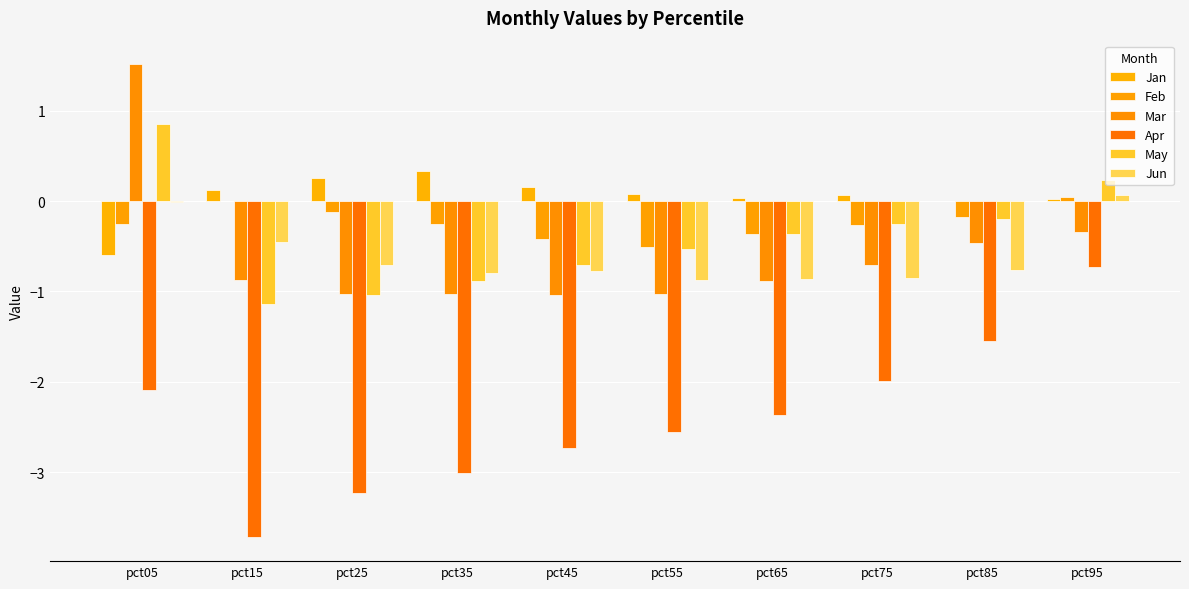

At which category is the sum across all series the highest?

pct05